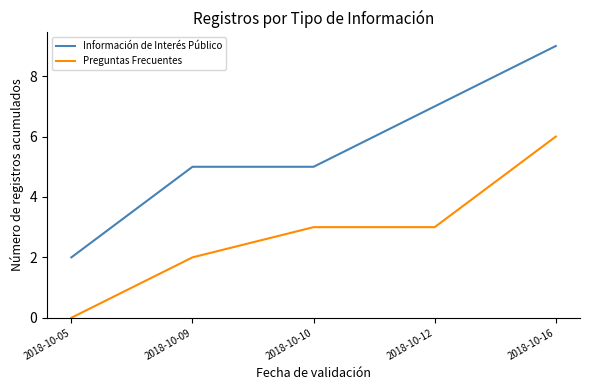

What is the difference between the highest and lowest values at 2018-10-09?

3